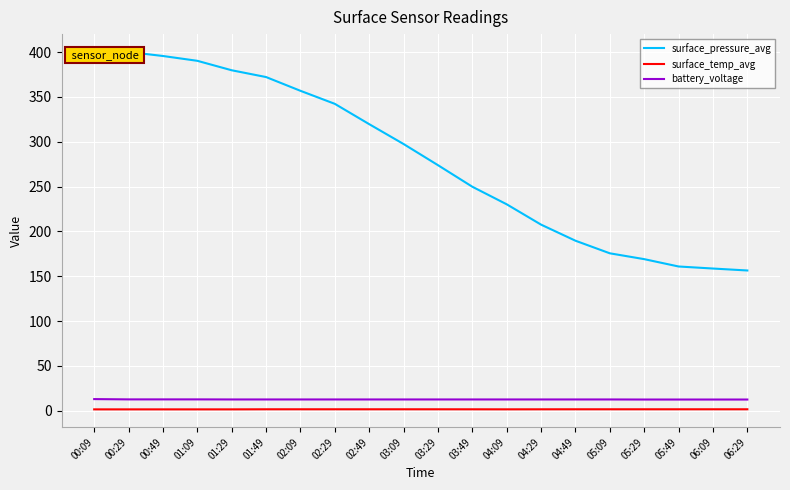

List the labels in order of battery_voltage value, largest first.

00:09, 00:29, 00:49, 01:09, 01:29, 01:49, 02:09, 02:29, 02:49, 03:09, 03:29, 03:49, 04:09, 04:29, 04:49, 05:09, 05:29, 05:49, 06:09, 06:29